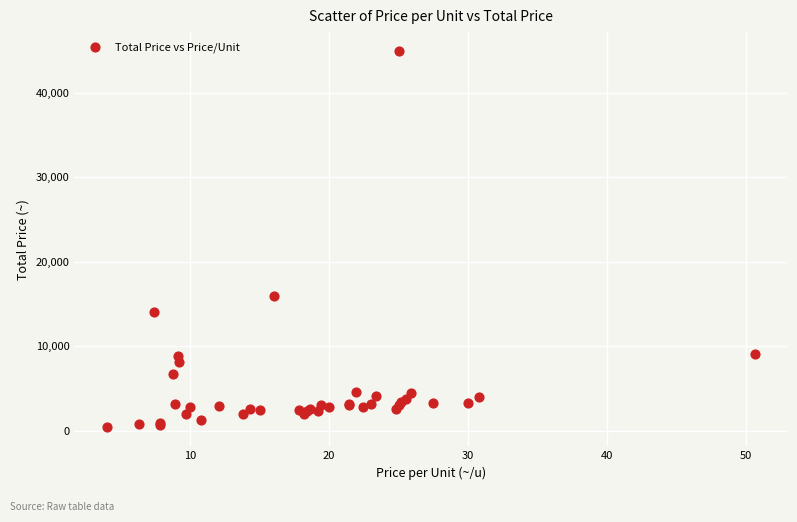

What Y value in the scatter plot is closest to 22680?

16000